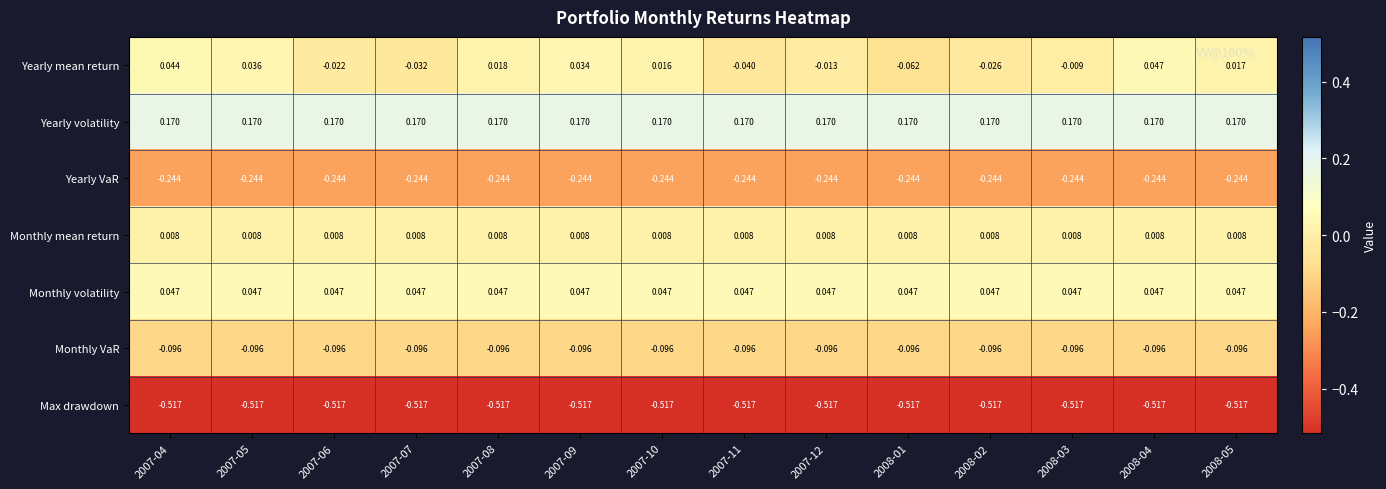

At 2007-07, list the series in order from largest to smallest.

Yearly volatility, Monthly volatility, Monthly mean return, Yearly mean return, Monthly VaR, Yearly VaR, Max drawdown